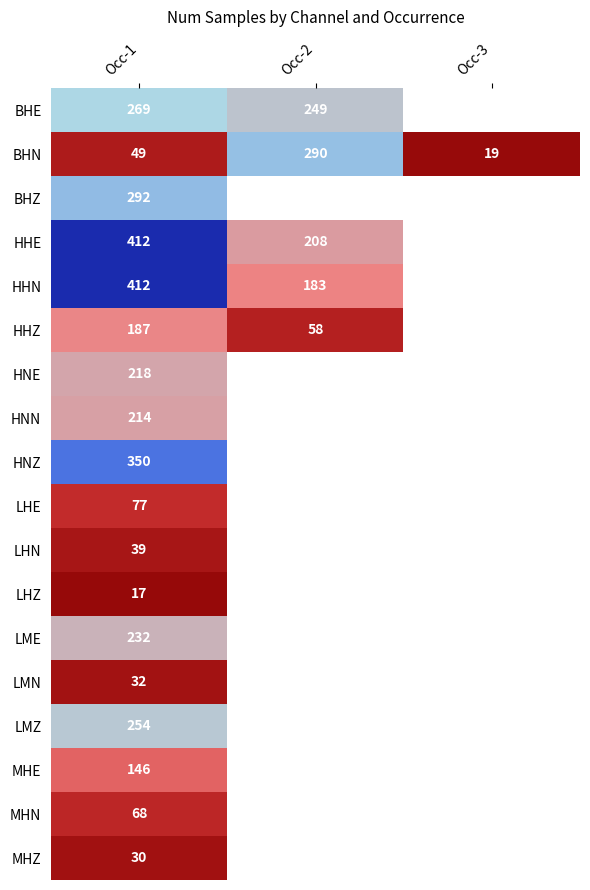

The value of HHE at Occ-1 is 412. True or false?

True